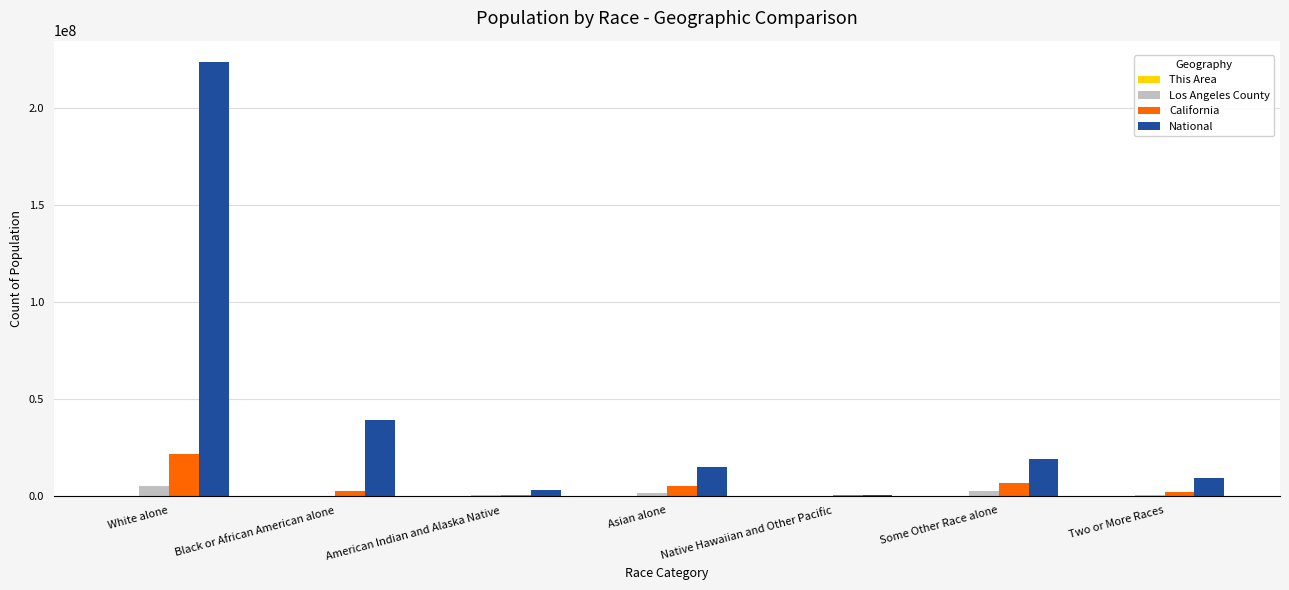

Which series has the largest total across all categories?

National